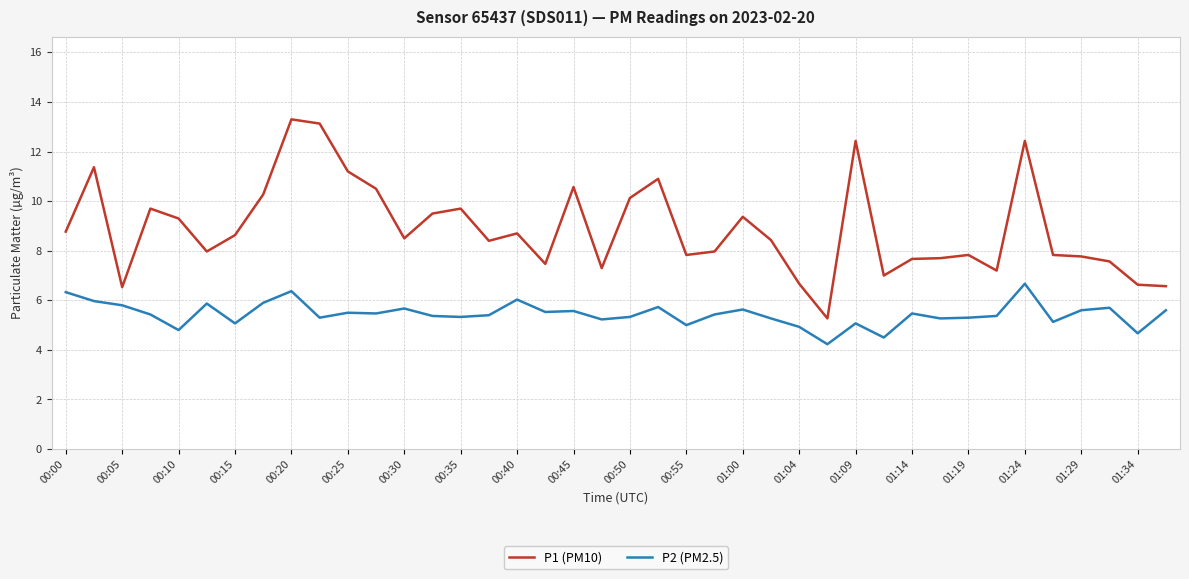

What is the minimum value shown in the chart?

4.2